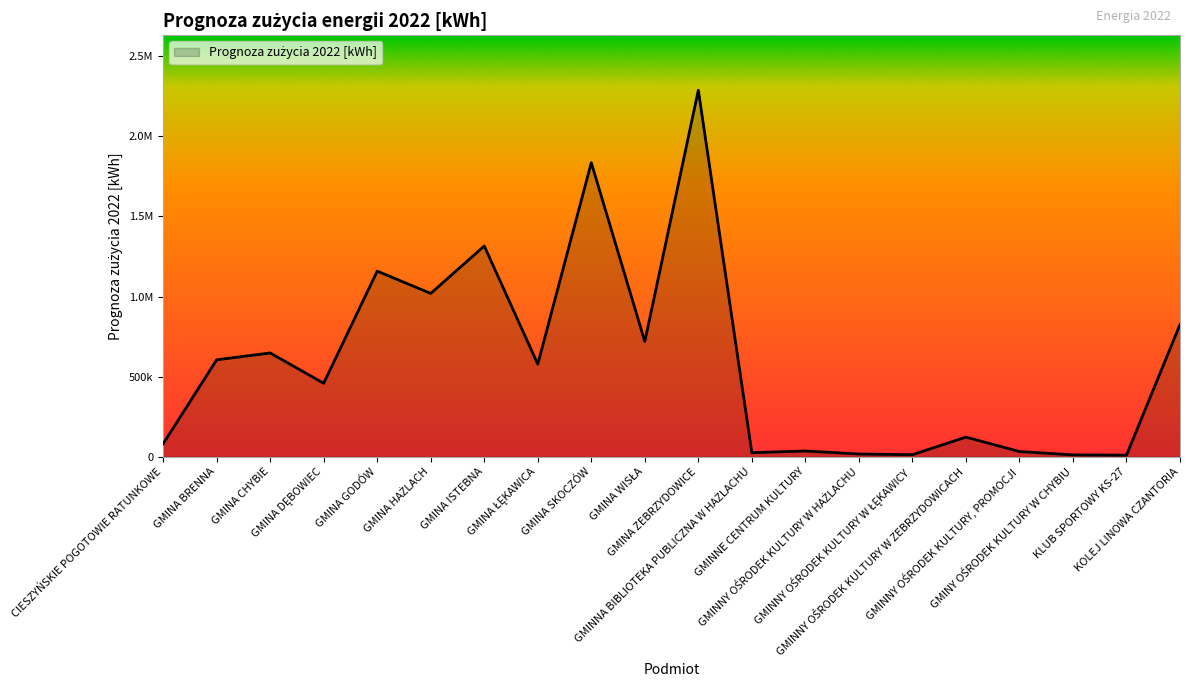

Where is the first local minimum?

GMINA DĘBOWIEC